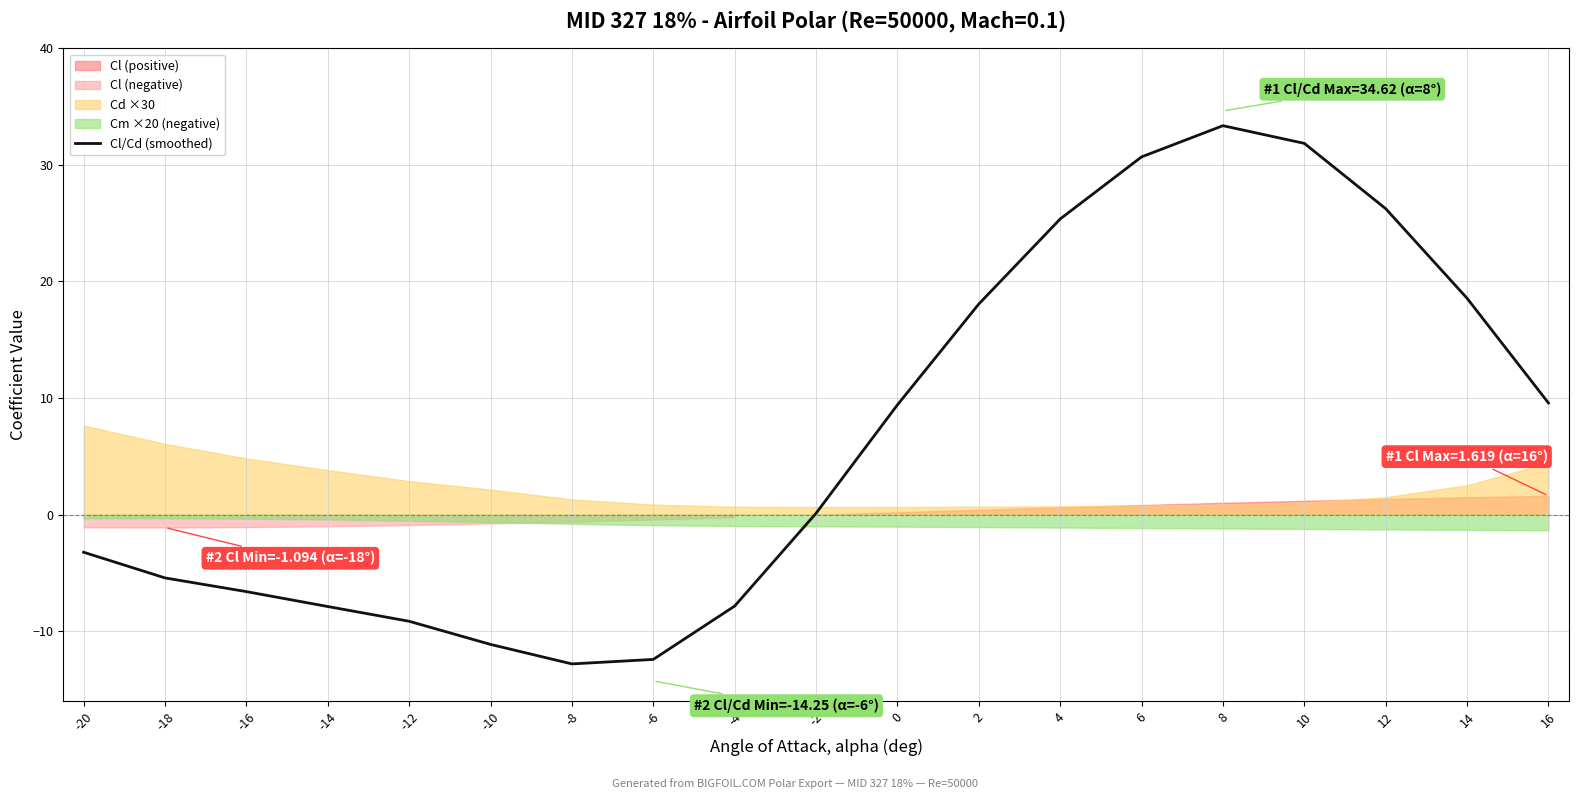

What is the sum of all values?

126.9